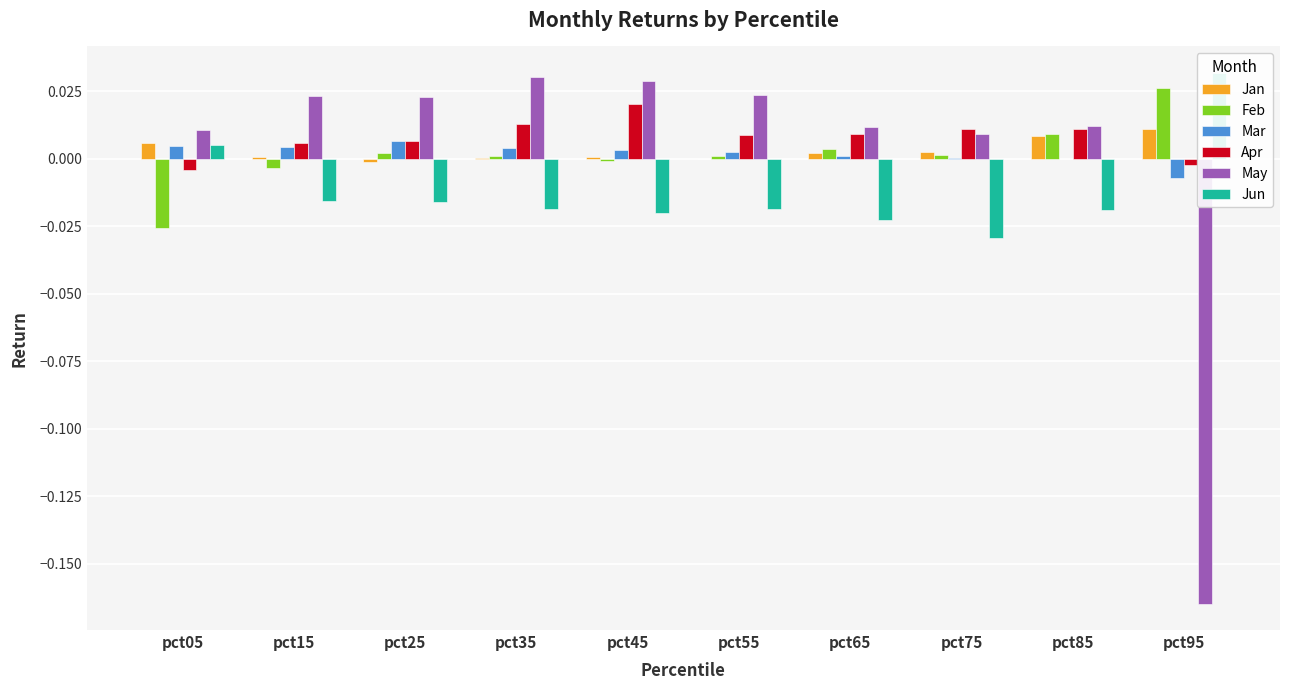

Where does the Apr series first go above 0?

pct15